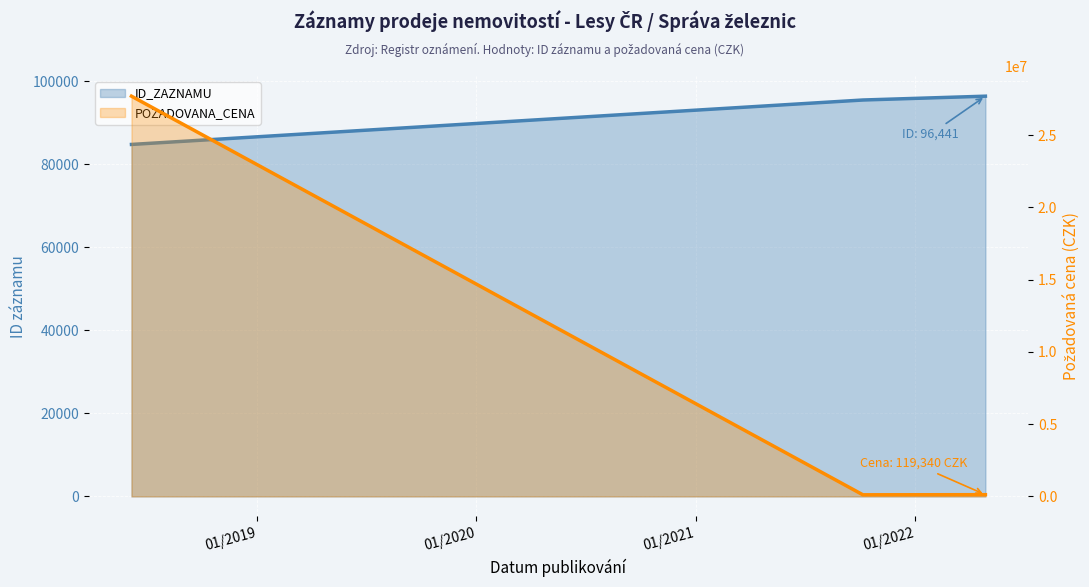

Does the chart display data point markers on the line(s)?

No